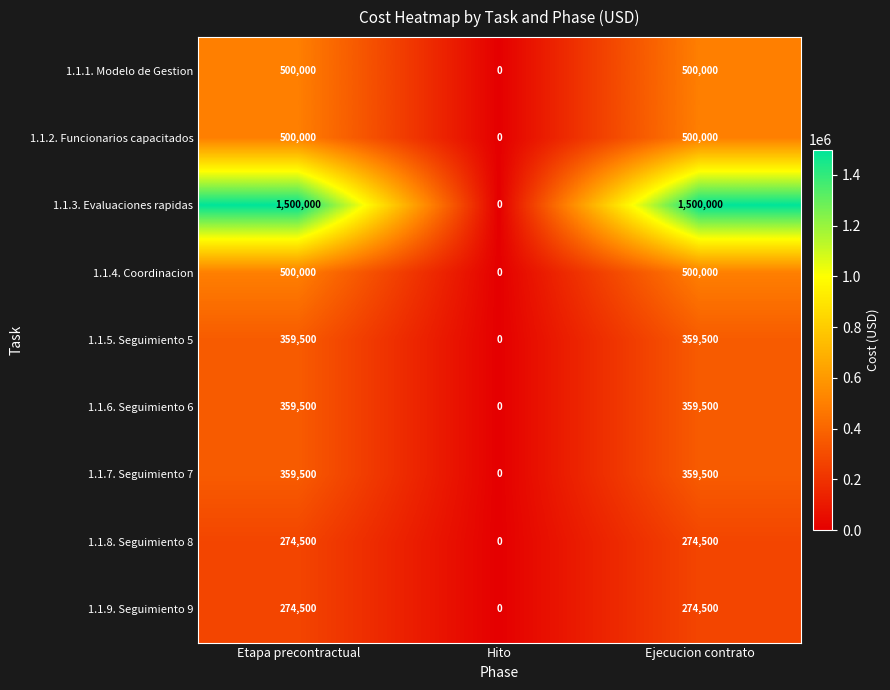

Which series has the widest spread of values?

1.1.3. Evaluaciones rapidas